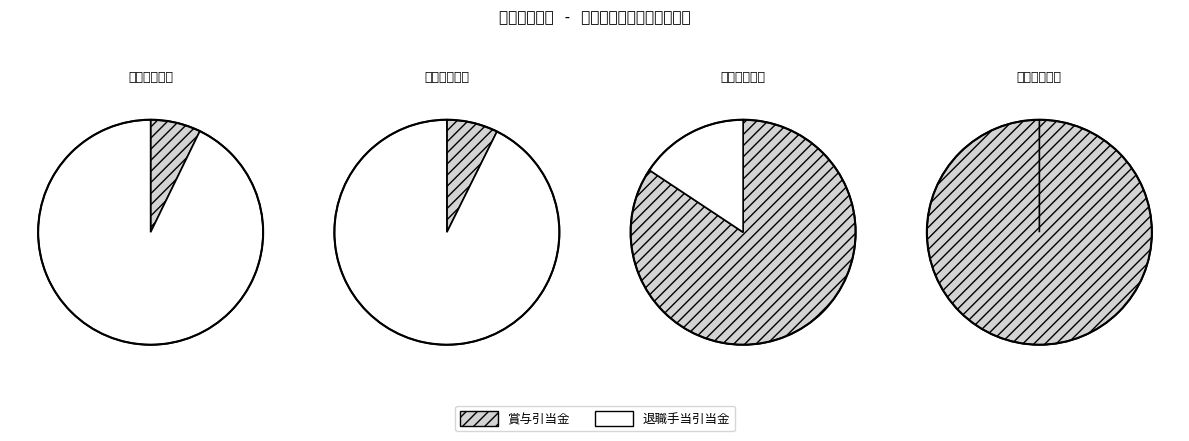

Between 賞与引当金 and 退職手当引当金, which is larger?

退職手当引当金